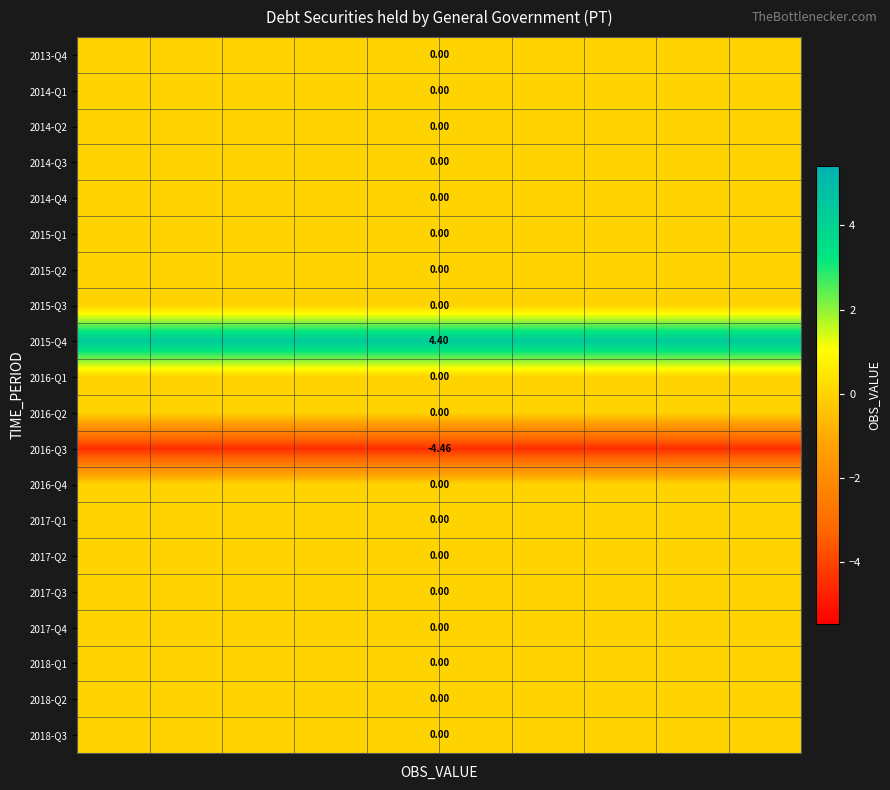

At how many categories does at least one series exceed -2?

10